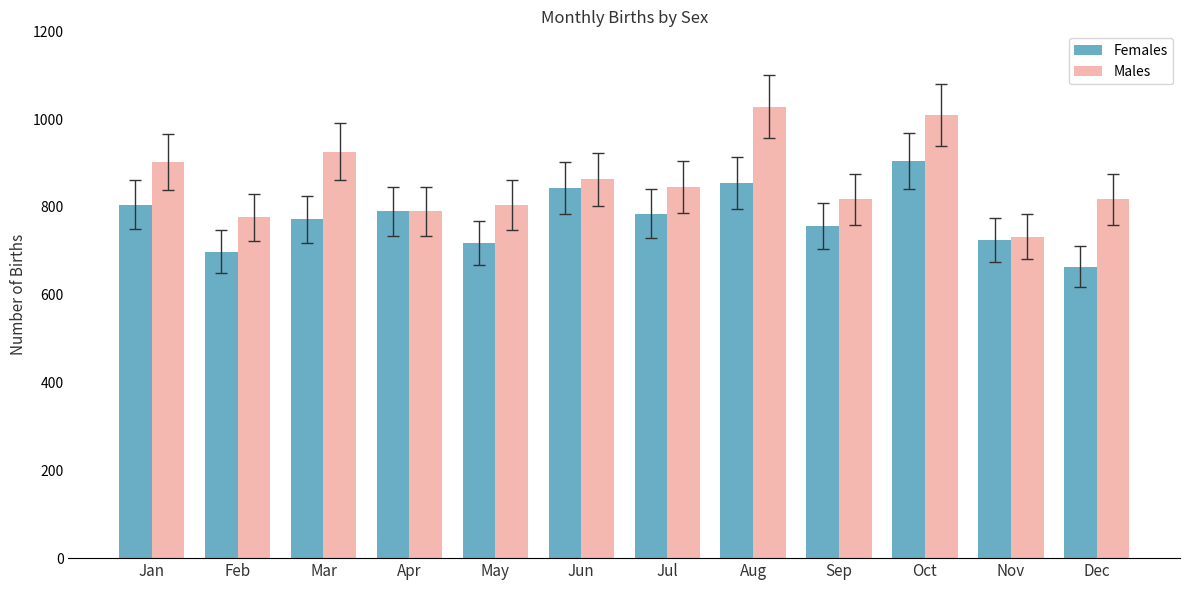

How many bars are there in each group?

2